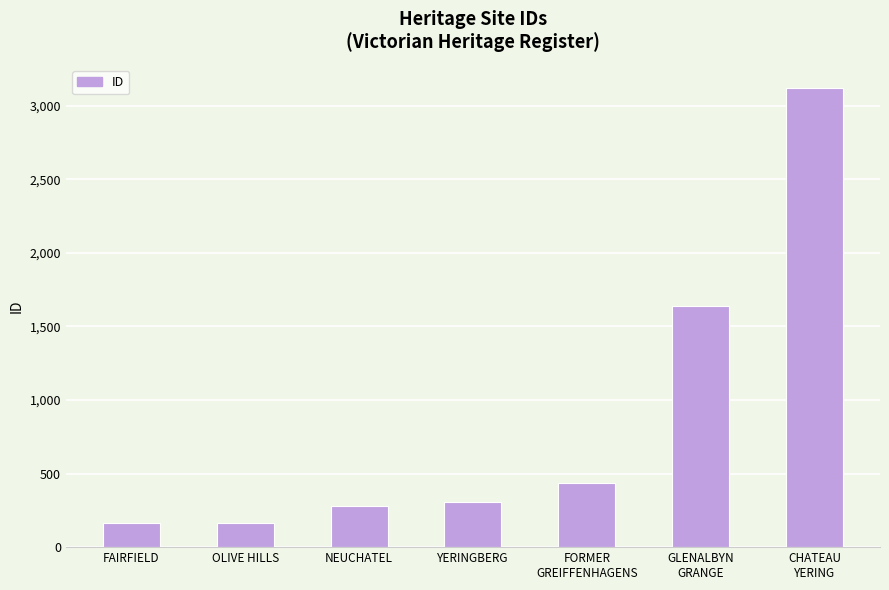

What position from the right is CHATEAU
YERING?

1